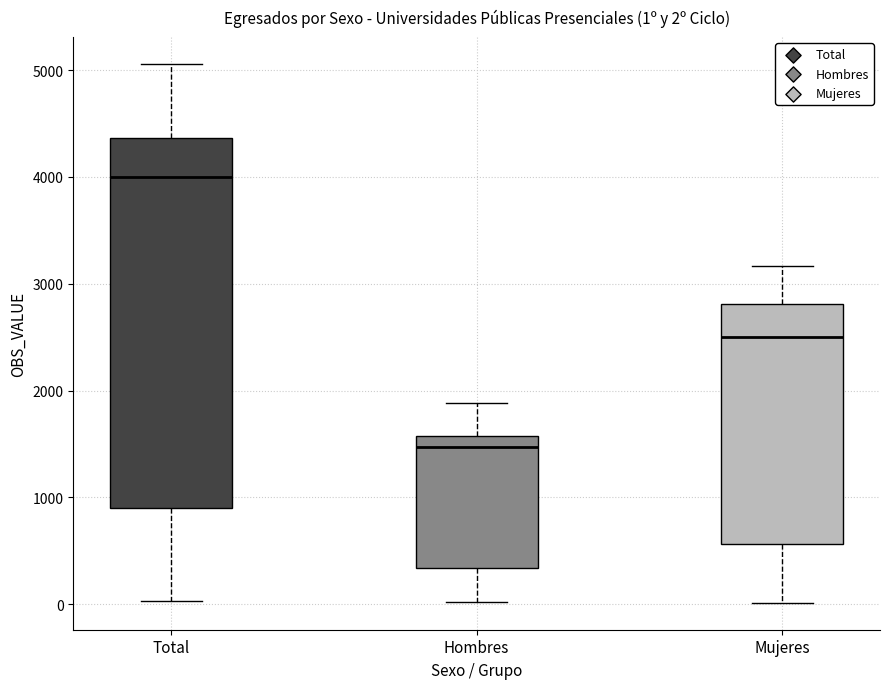

Which box has the highest median line?

Total